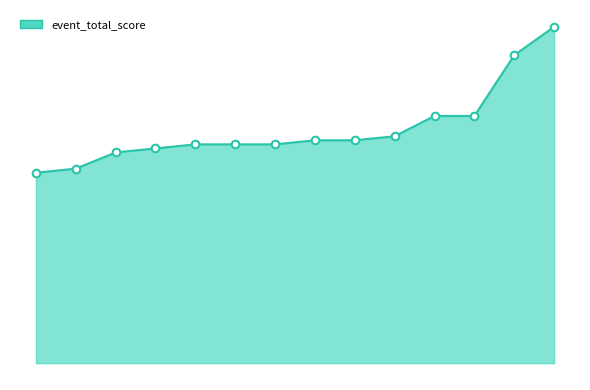

Does the chart have visible grid lines?

No